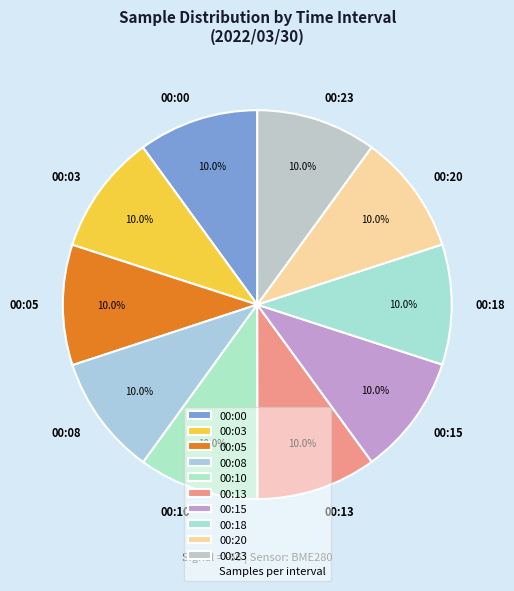

To the nearest percent, what portion does 00:08 represent?

10%